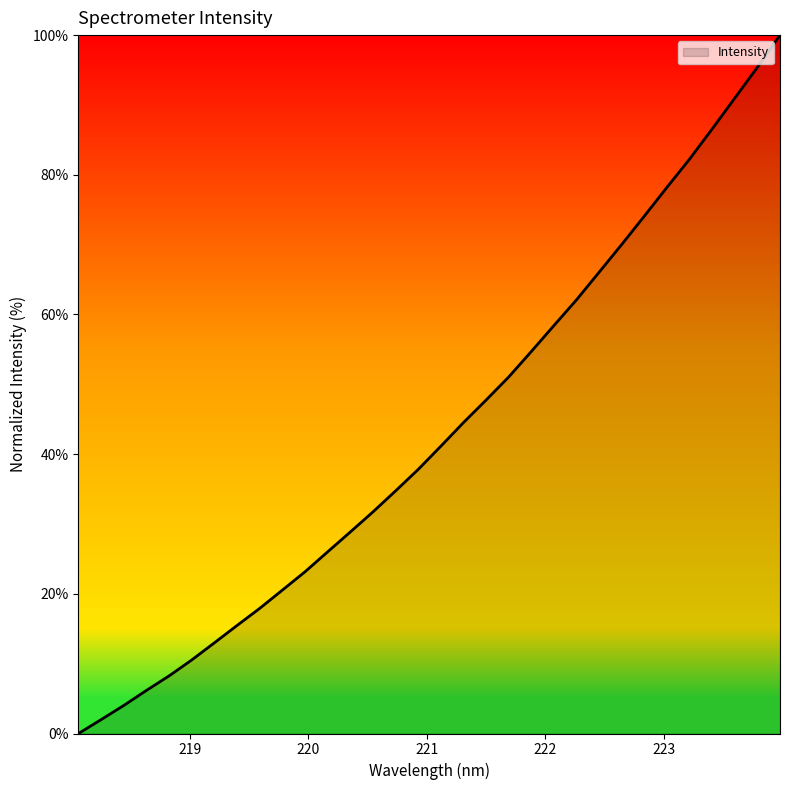

What is the greatest value displayed?

100.0